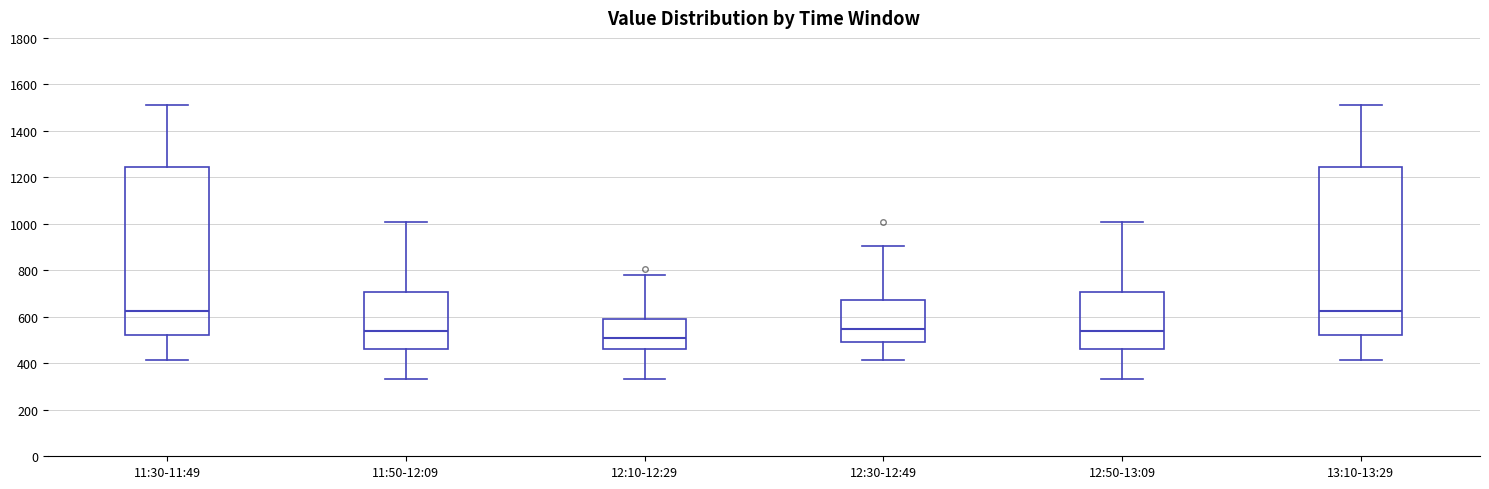

Where is the lower edge of the box for 11:30-11:49 on the y-axis? The values are not printed on the chart, so give them approximately, as read against the axis.

520